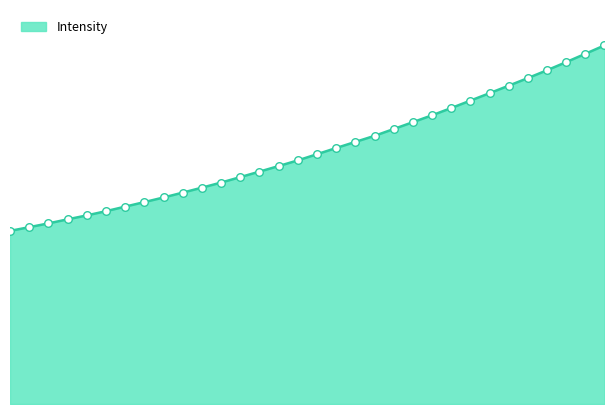

How many lines are shown in the chart?

1